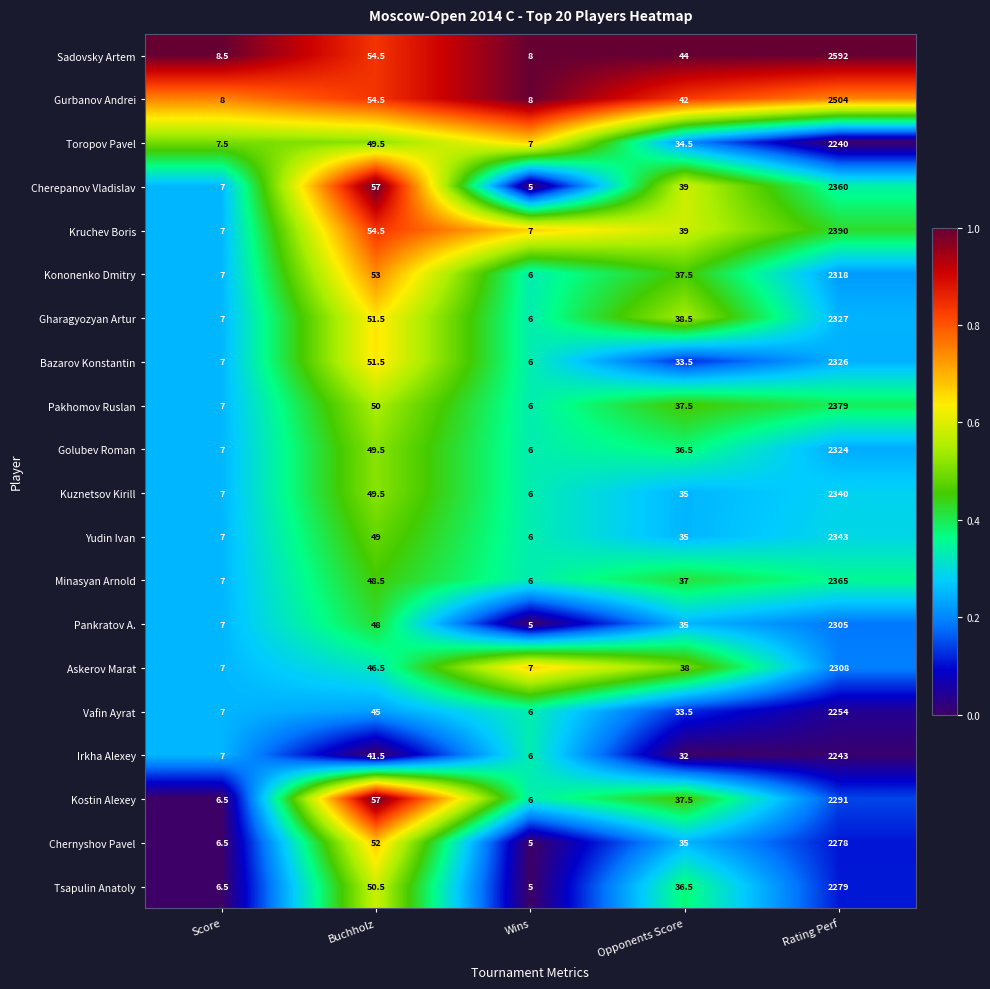

Which series changed the most between Buchholz and Wins?

Cherepanov Vladislav